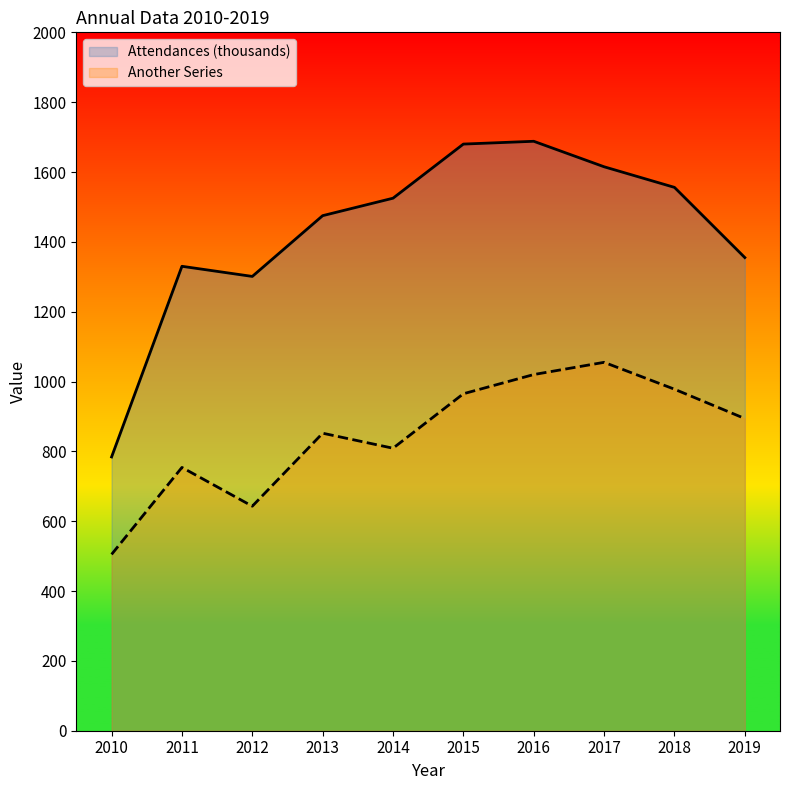

Which series changed the most between 2010 and 2018?

Attendances (thousands)